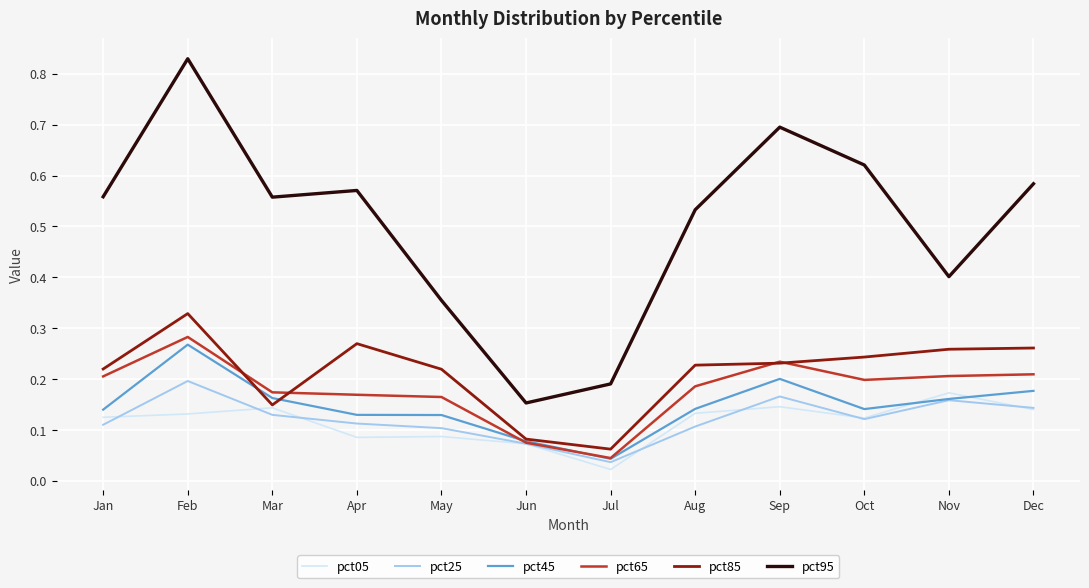

Which category has the highest value across all series?

Feb